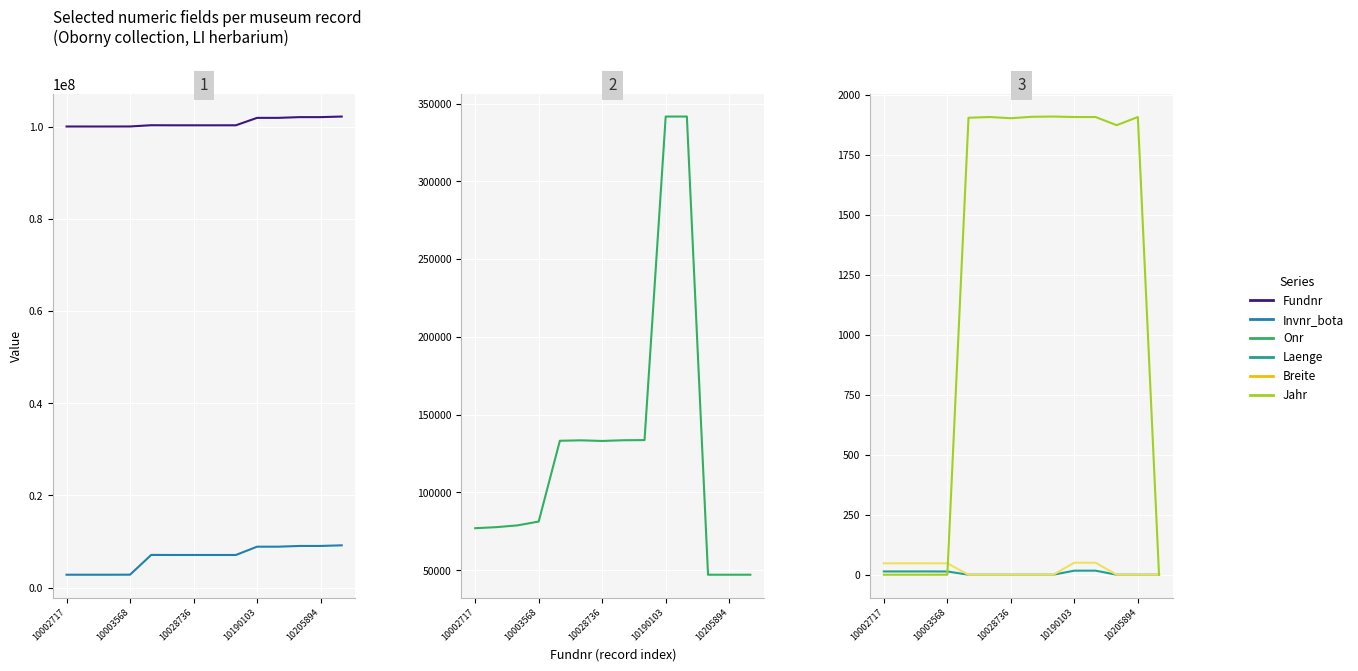

Is the value of Invnr_bota at 8 greater than the value of Jahr at 6?

Yes